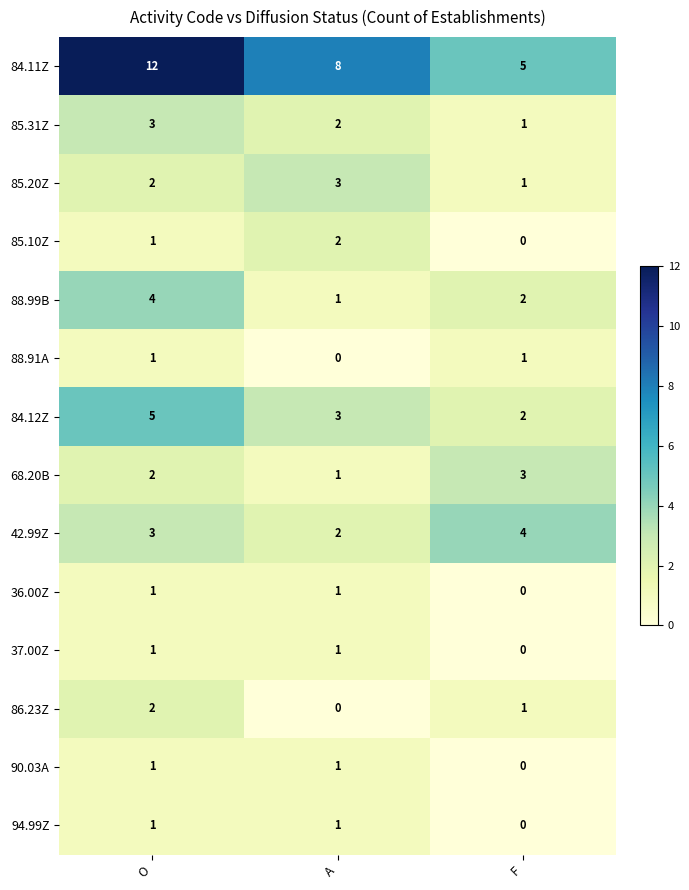

Rank the categories by 42.99Z value from lowest to highest.

A, O, F